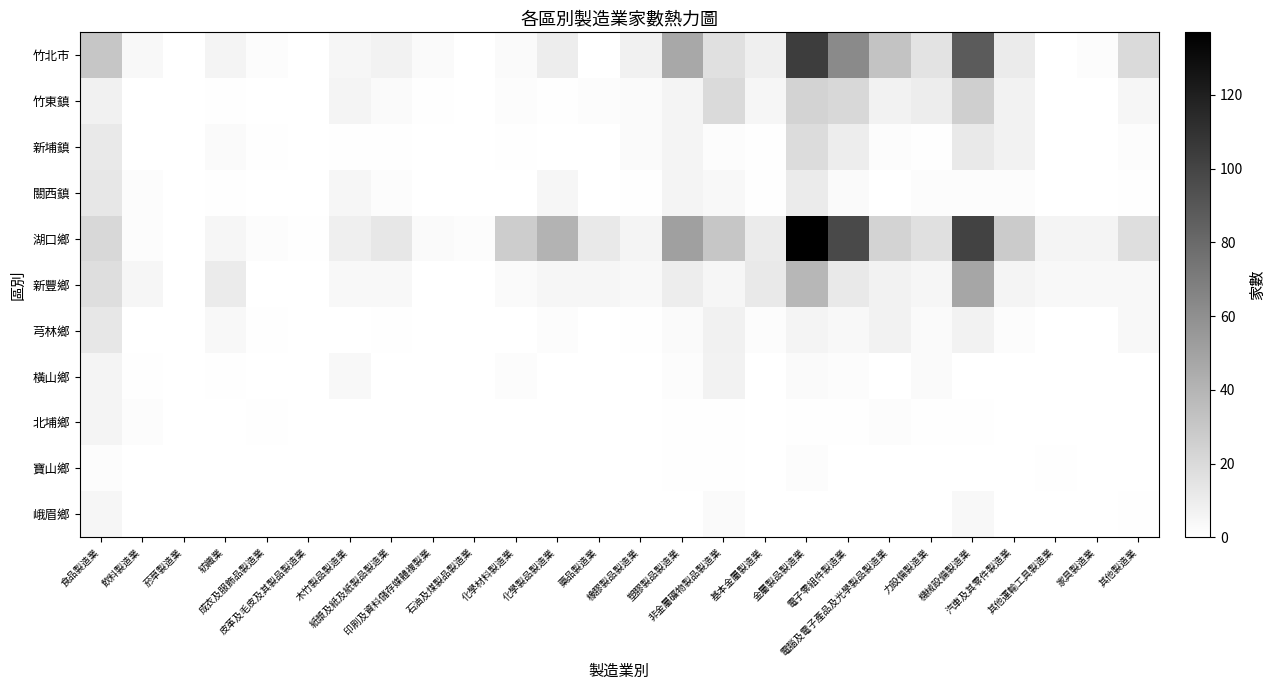

At which label is 寶山鄉 closest to 1?

塑膠製品製造業